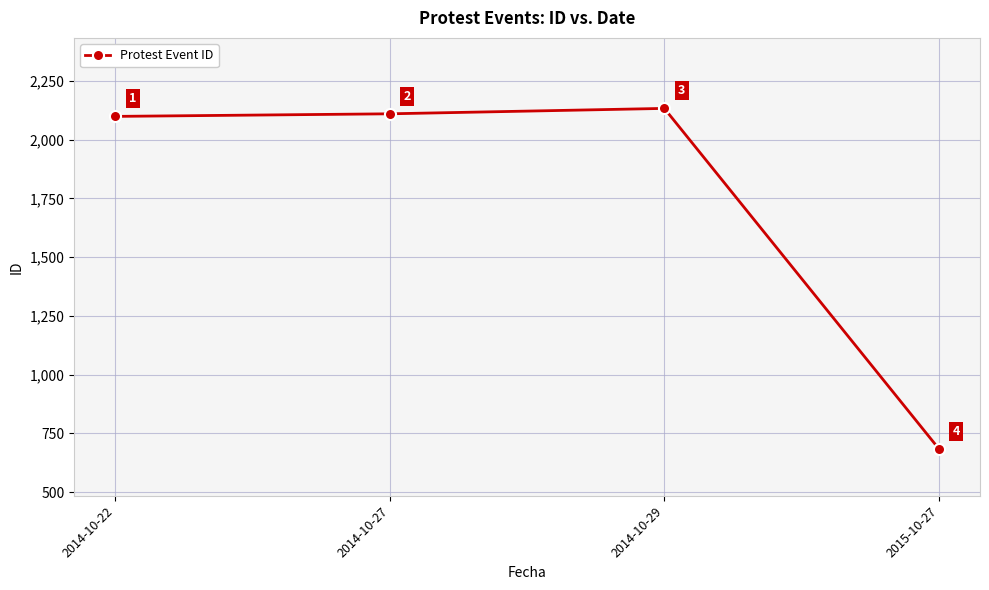

What position from the right is 2014-10-27?

3